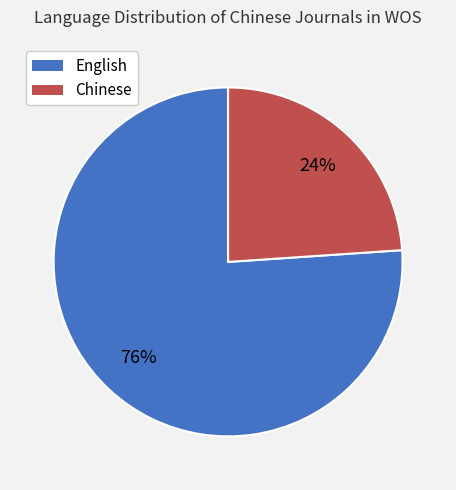

What percentage is the Chinese slice, to the nearest percent?

24%